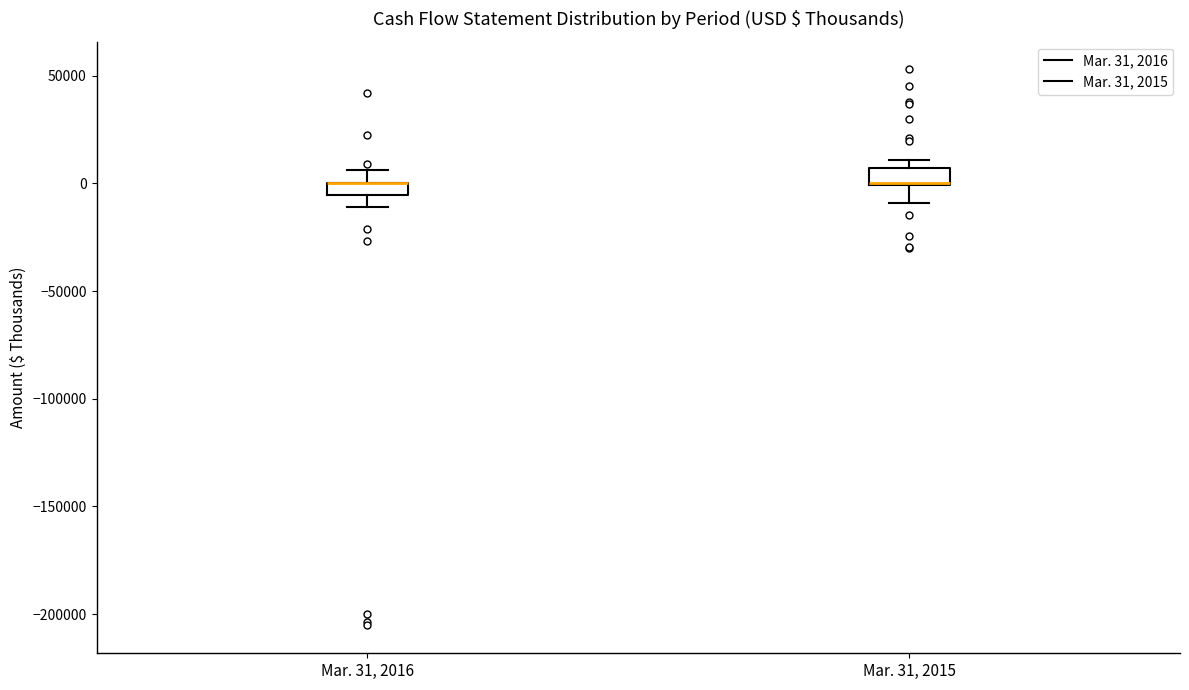

Where is the lower edge of the box for Mar. 31, 2015 on the y-axis? The values are not printed on the chart, so give them approximately, as read against the axis.

0